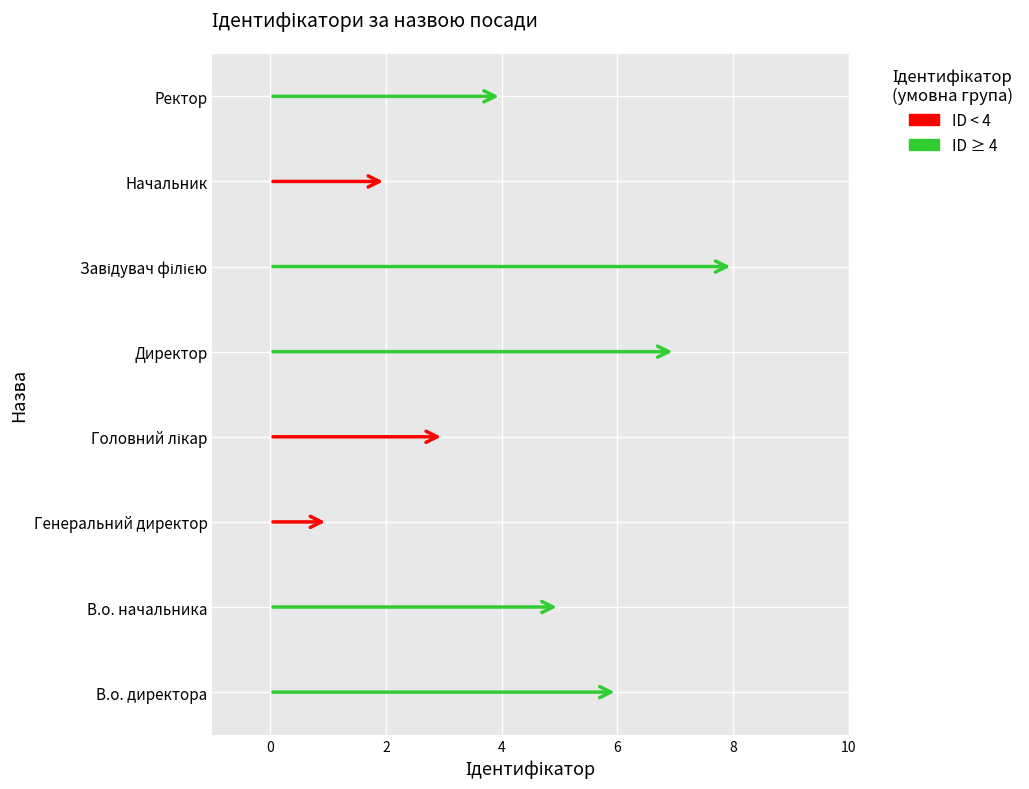

What is the sum of all values?

36